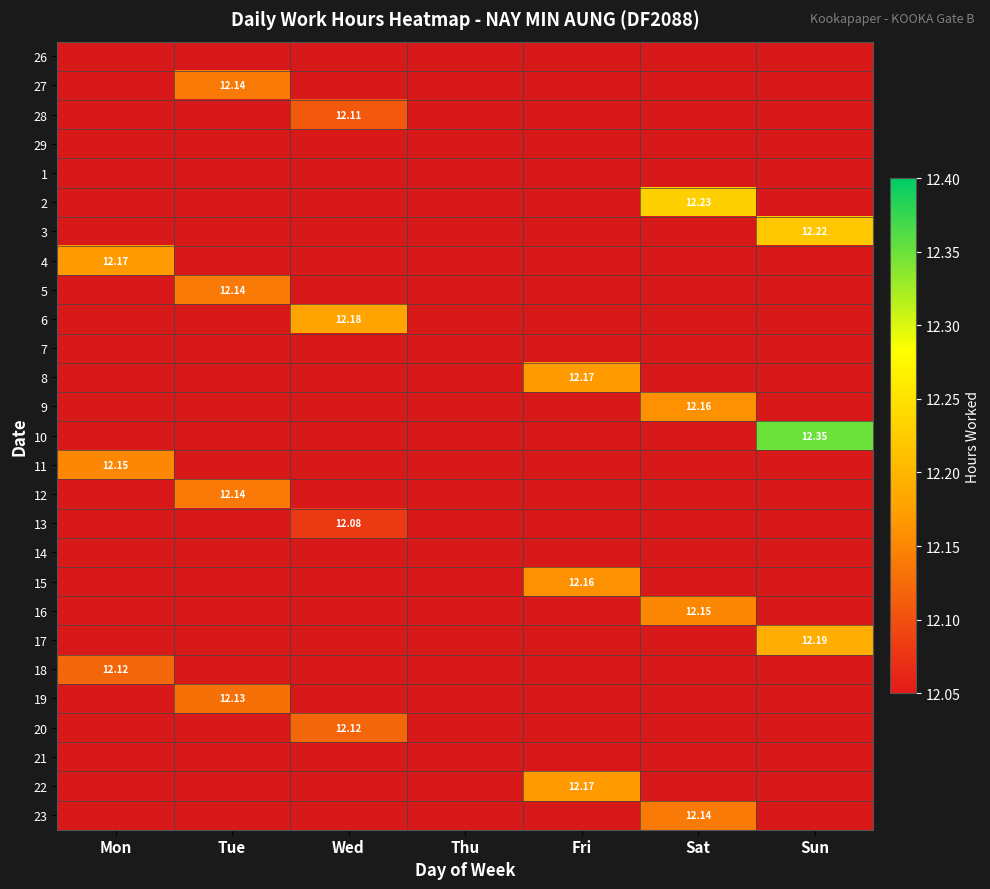

How many positive values does the 10 series have?

1